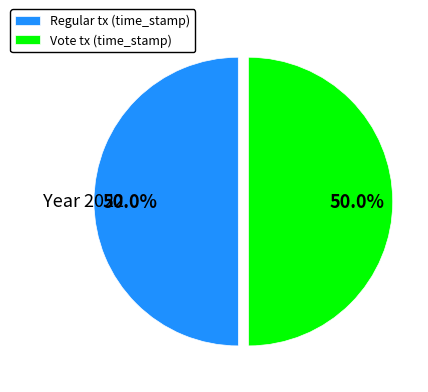

What is the ratio of the value at Regular tx (time_stamp) to the value at Vote tx (time_stamp)?

1.0